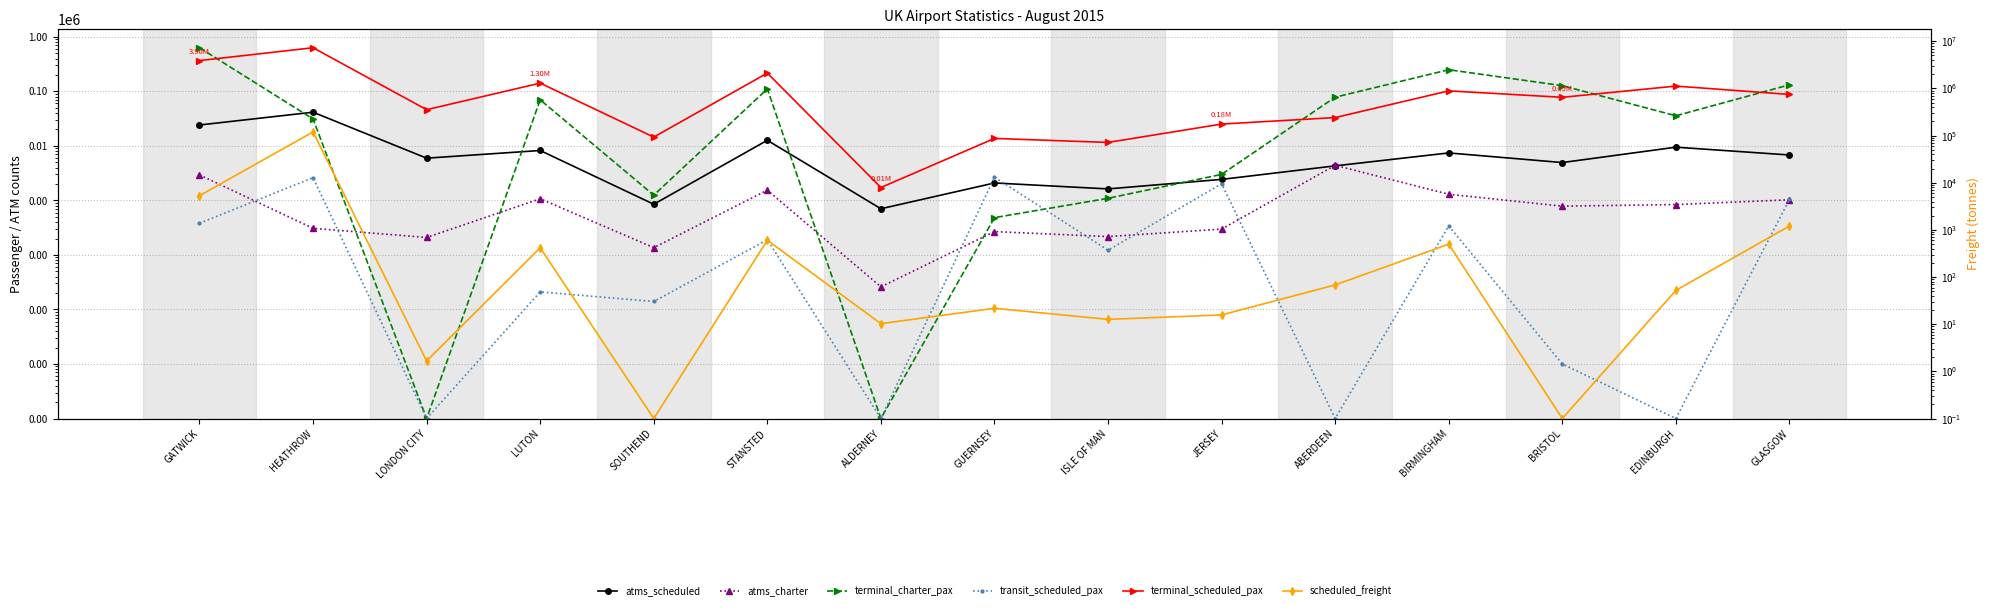

List the labels in order of scheduled_freight value, largest first.

HEATHROW, GATWICK, GLASGOW, STANSTED, BIRMINGHAM, LUTON, ABERDEEN, EDINBURGH, GUERNSEY, JERSEY, ISLE OF MAN, ALDERNEY, LONDON CITY, SOUTHEND, BRISTOL